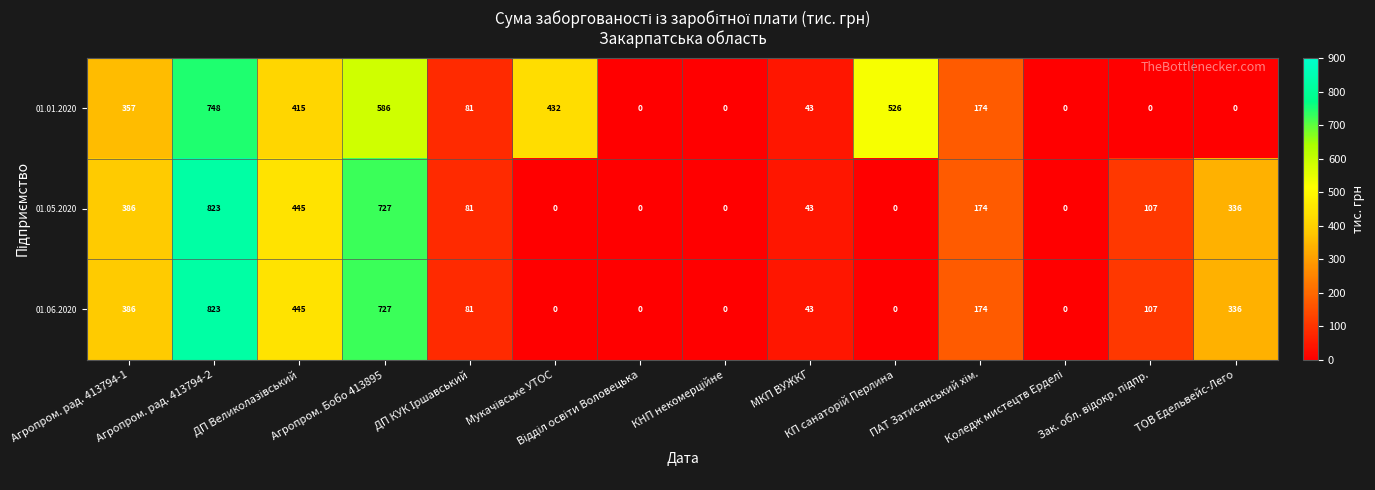

Which series has the largest total across all categories?

01.01.2020